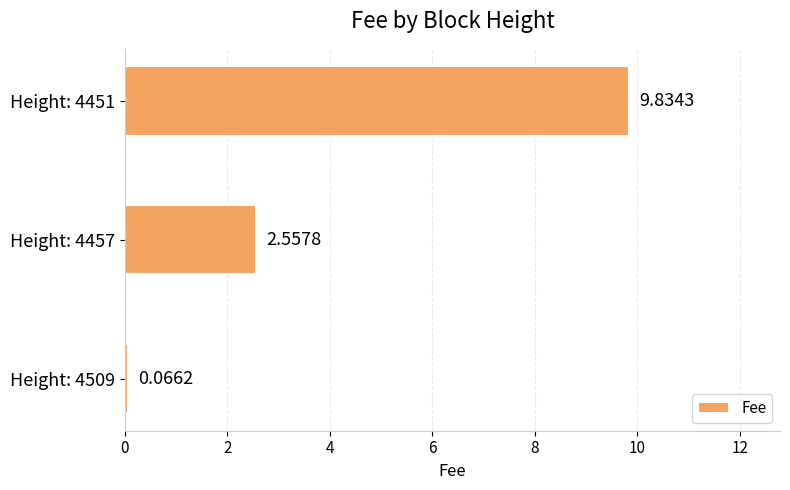

What is the change in value from Height: 4509 to Height: 4451?

+9.8